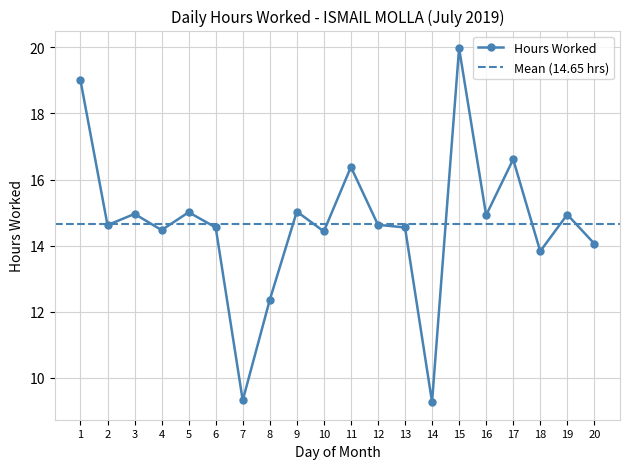

At which category does the data reach its first local peak?

3